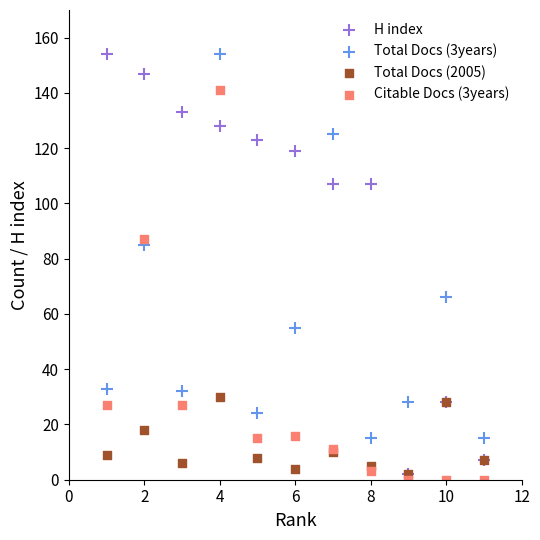

In the H index series, what Y value is closest to 78?

107